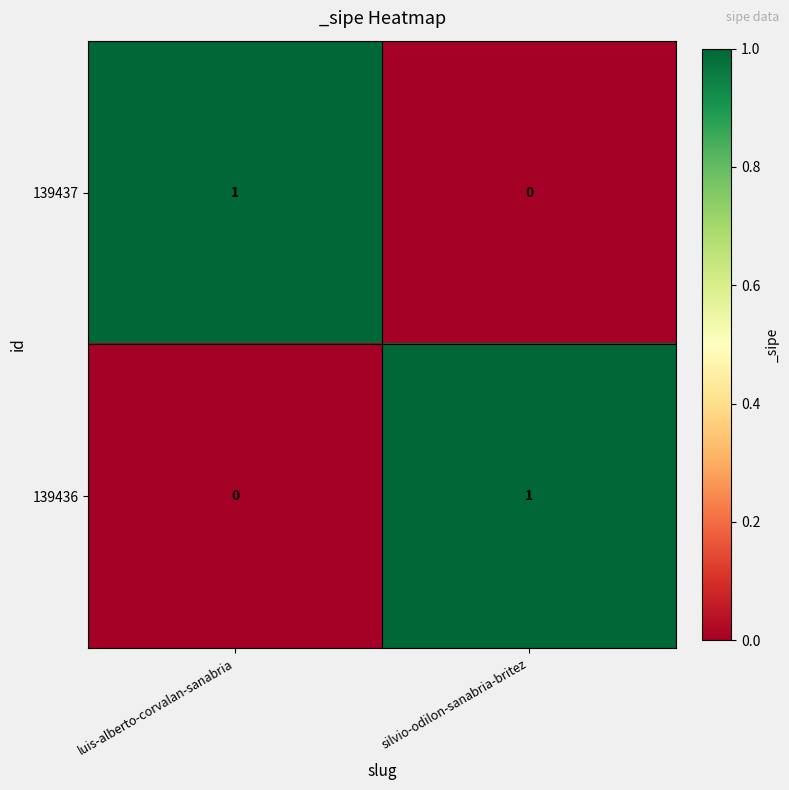

Reading left to right, transcribe all the data shown in this chart.

139437: luis-alberto-corvalan-sanabria=1	silvio-odilon-sanabria-britez=0
139436: luis-alberto-corvalan-sanabria=0	silvio-odilon-sanabria-britez=1